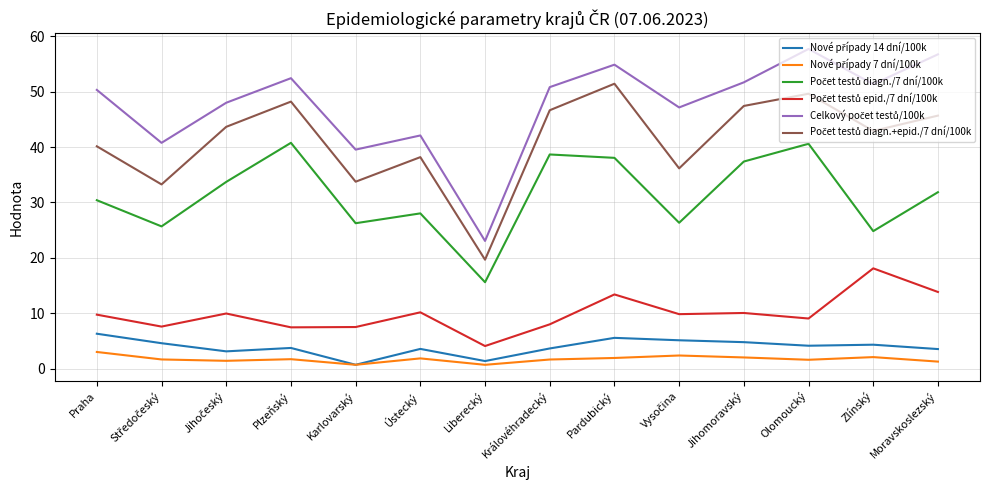

What is the total value across all series at Královéhradecký?

149.4